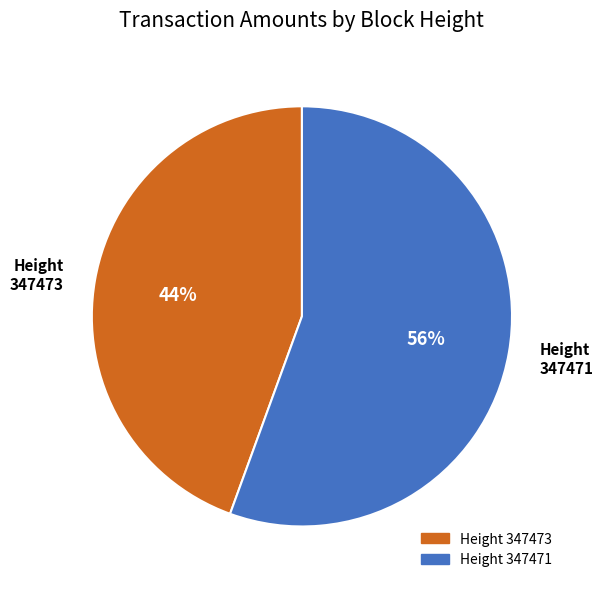

Combined, do 347473 and 347471 account for over 50%?

Yes